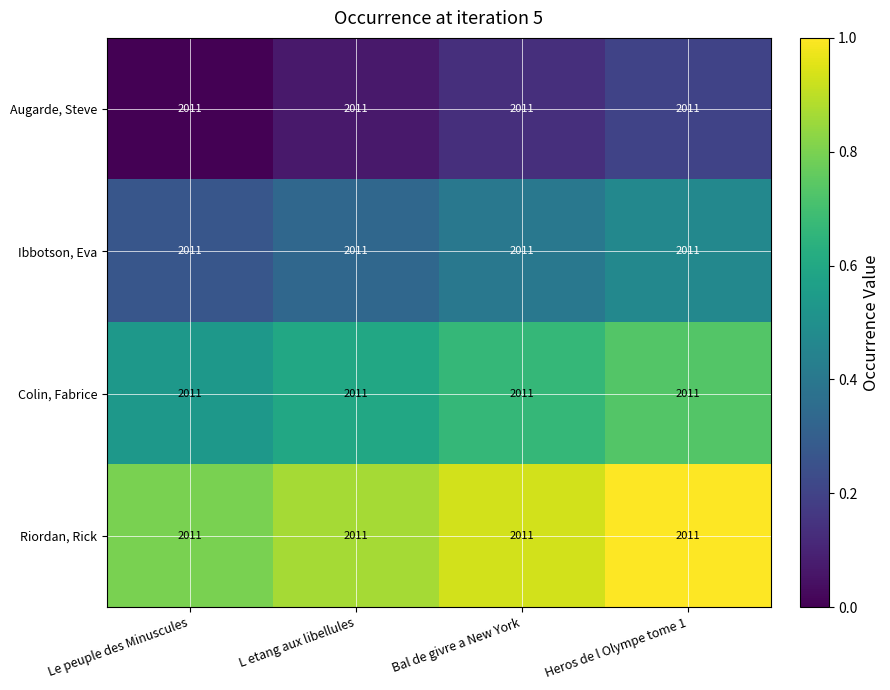

Count the Augarde, Steve values in the range 0 to 1.

4